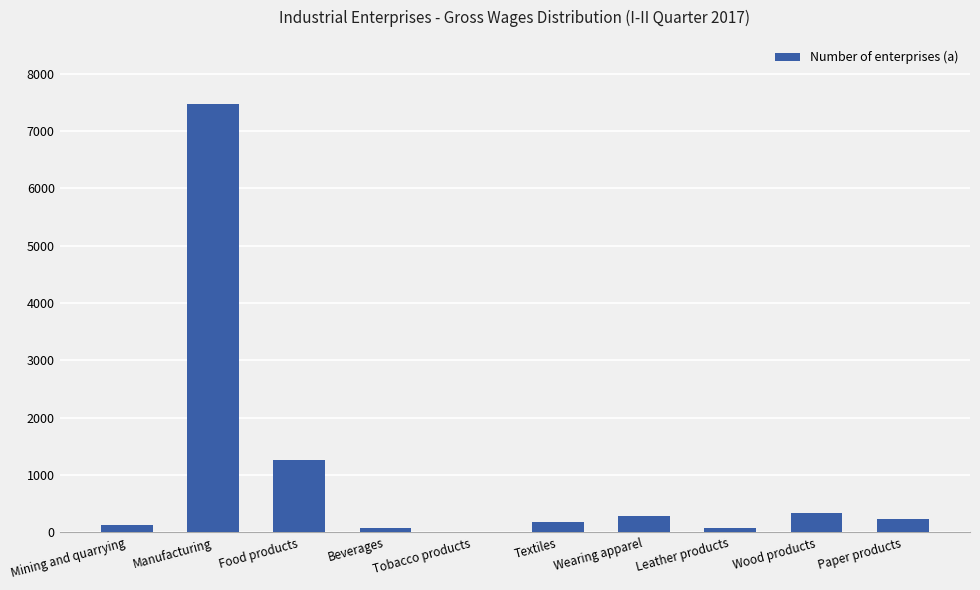

Where is the data nearest to the value 3739?

Food products